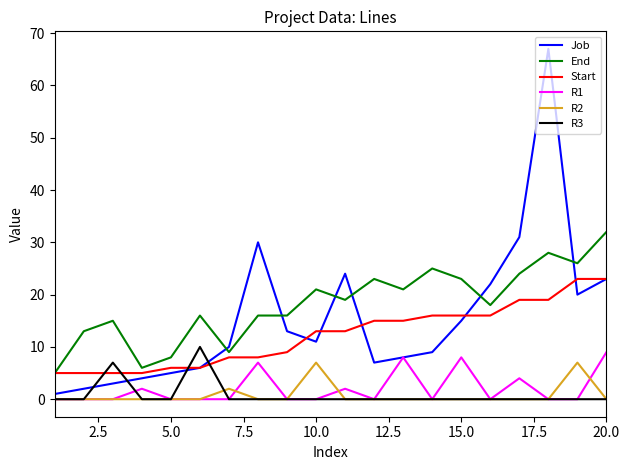

True or false: End and R2 cross at least once.

False